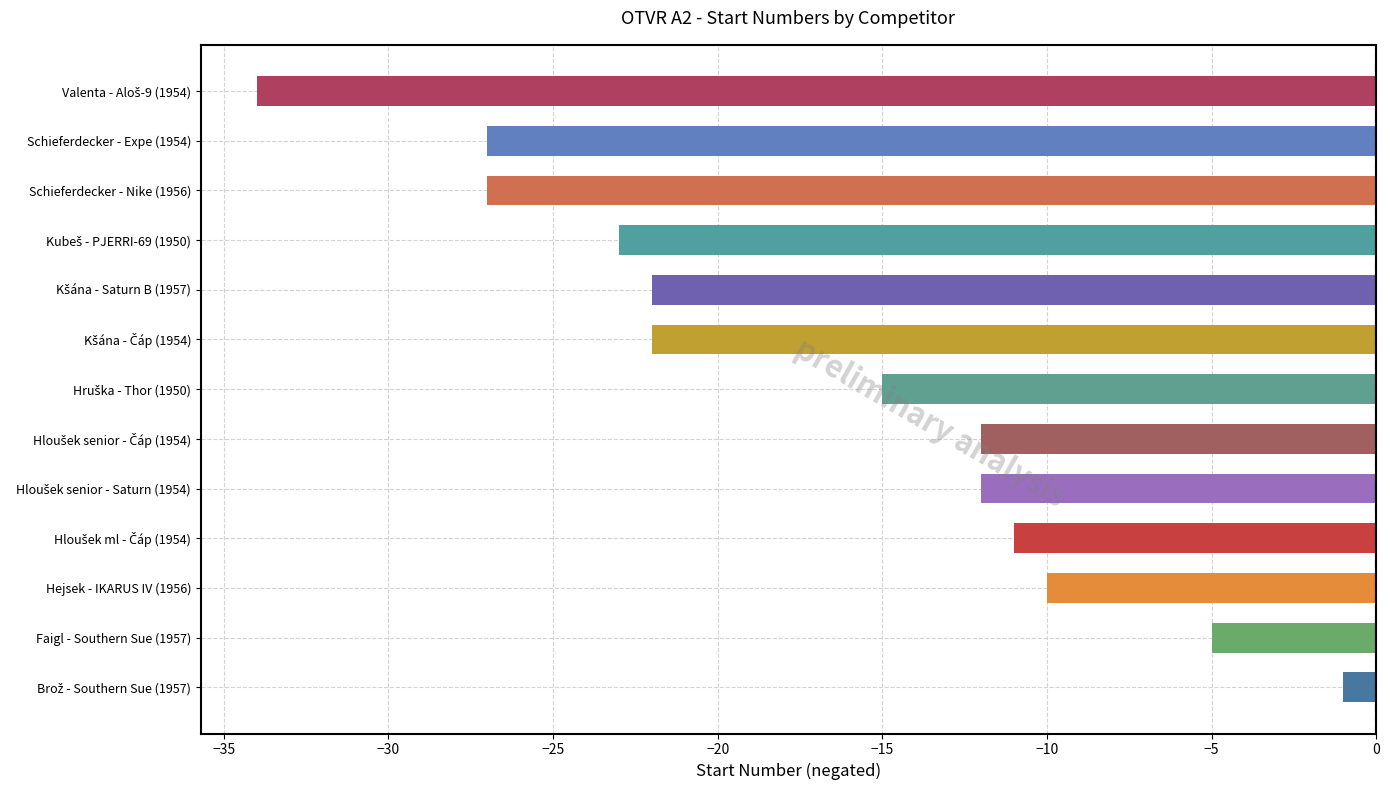

What is the sum of all values?

-221